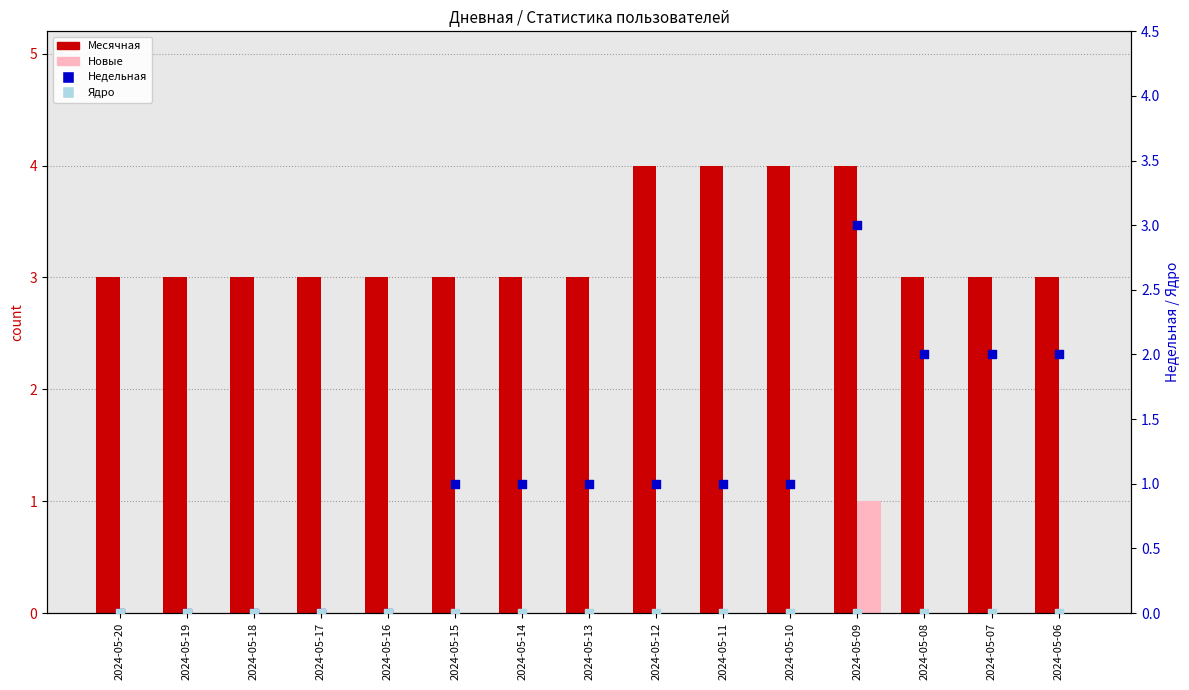

What are all the series names shown in the legend?

Месячная, Новые, Недельная, Ядро